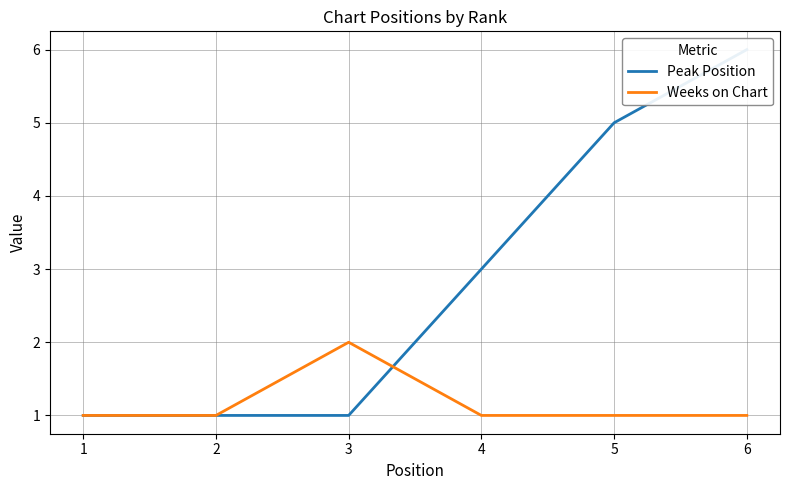

What is the difference between the maximum and minimum values in the Peak Position series?

5